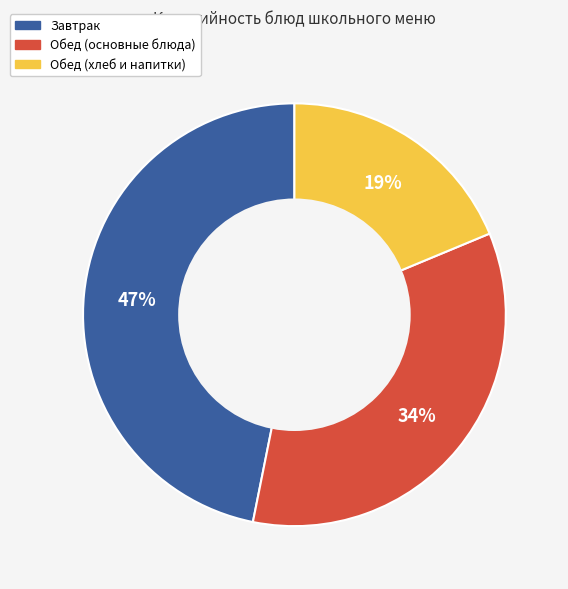

Is it true that Обед (хлеб и напитки) is 26% of the pie?

False